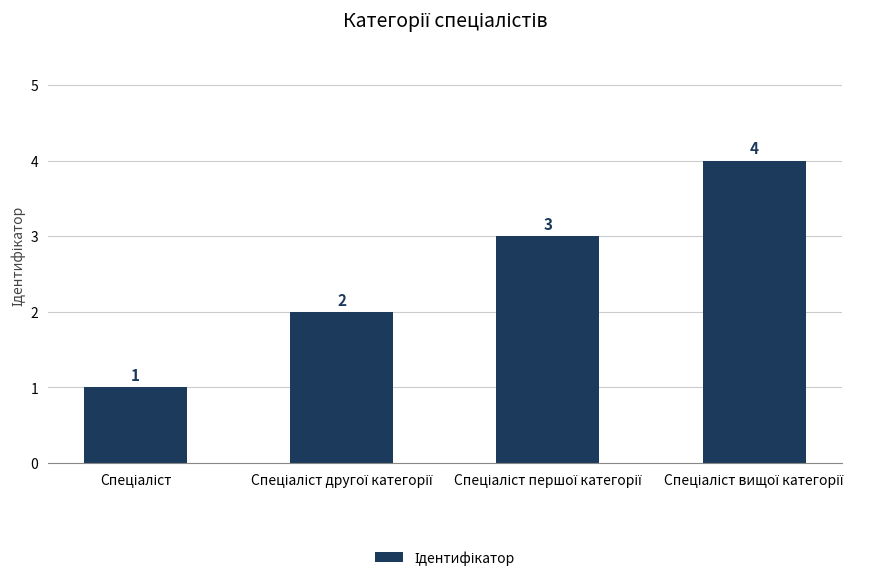

How many values are between 2 and 4?

3